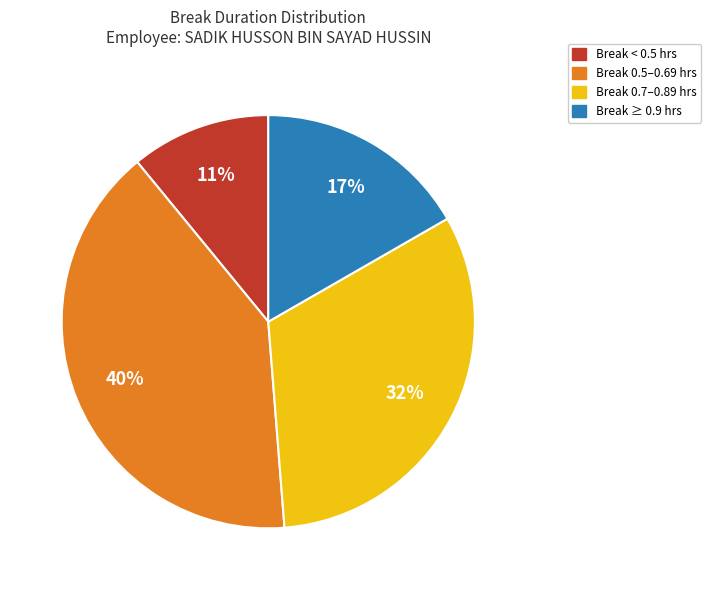

Is there any slice that represents more than half of the pie?

No